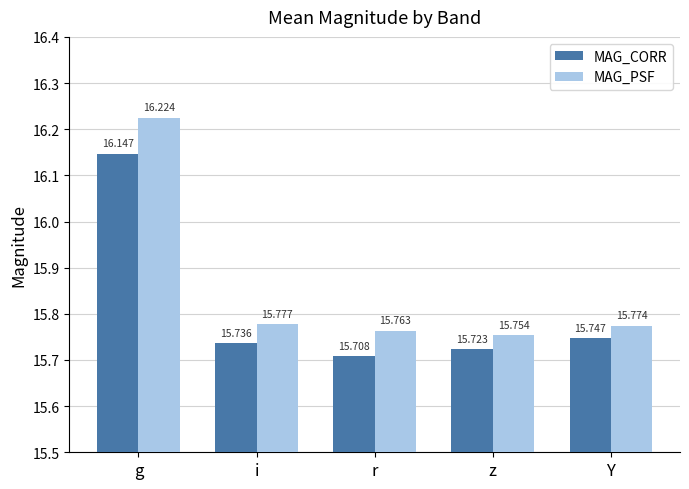

How many bars are there in total?

10